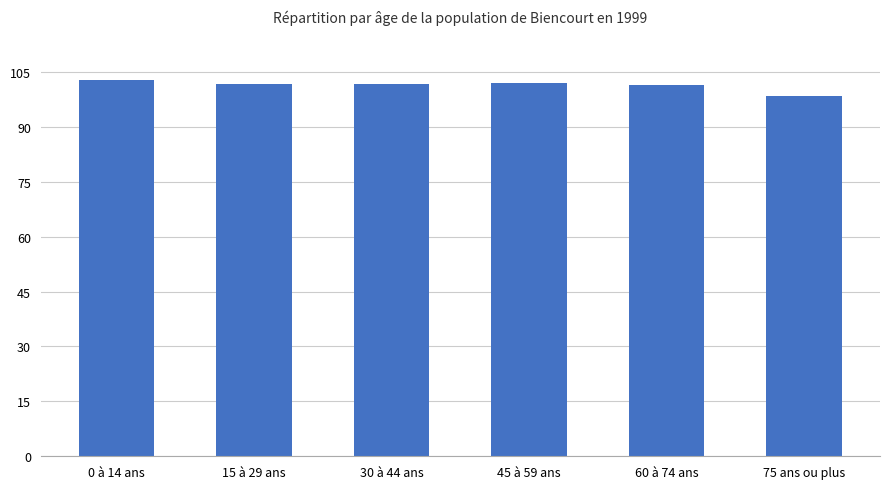

Is it true that the value at 15 à 29 ans is 101.8?

True